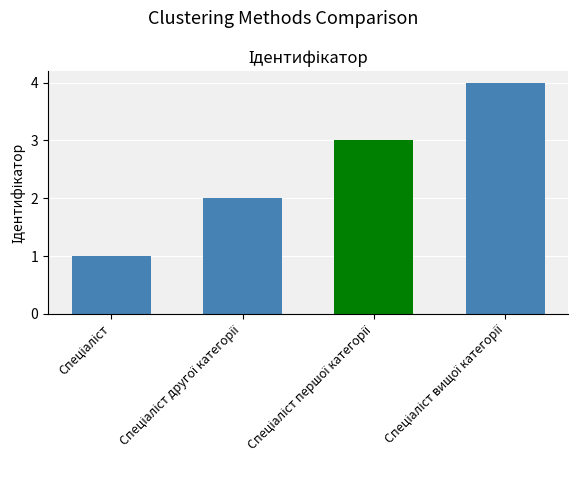

What is the sum of all values?

10